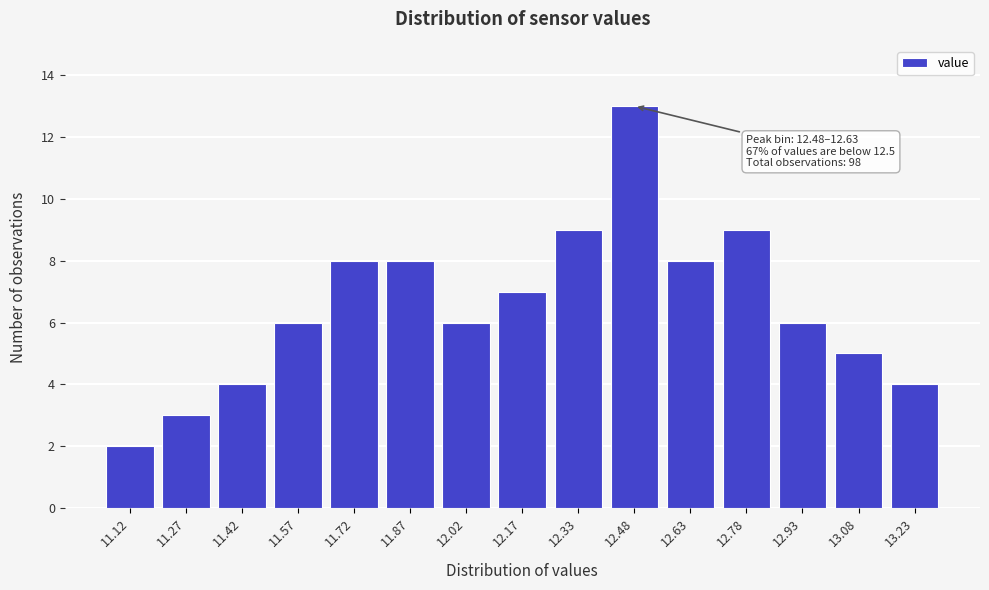

Reading left to right, what are all the values shown in this chart?

11.12=2	11.27=3	11.42=4	11.57=6	11.72=8	11.87=8	12.02=6	12.17=7	12.33=9	12.48=13	12.63=8	12.78=9	12.93=6	13.08=5	13.23=4